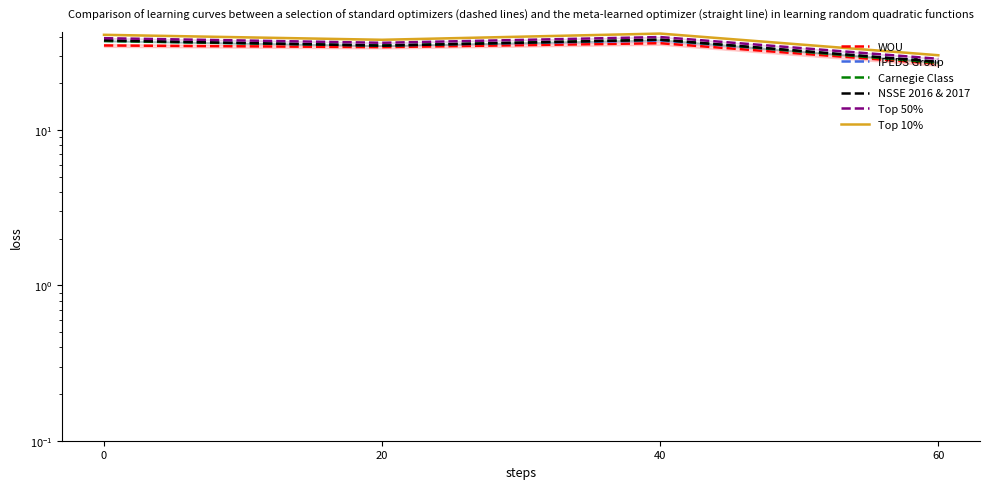

Which series has the largest total across all categories?

Top 10%